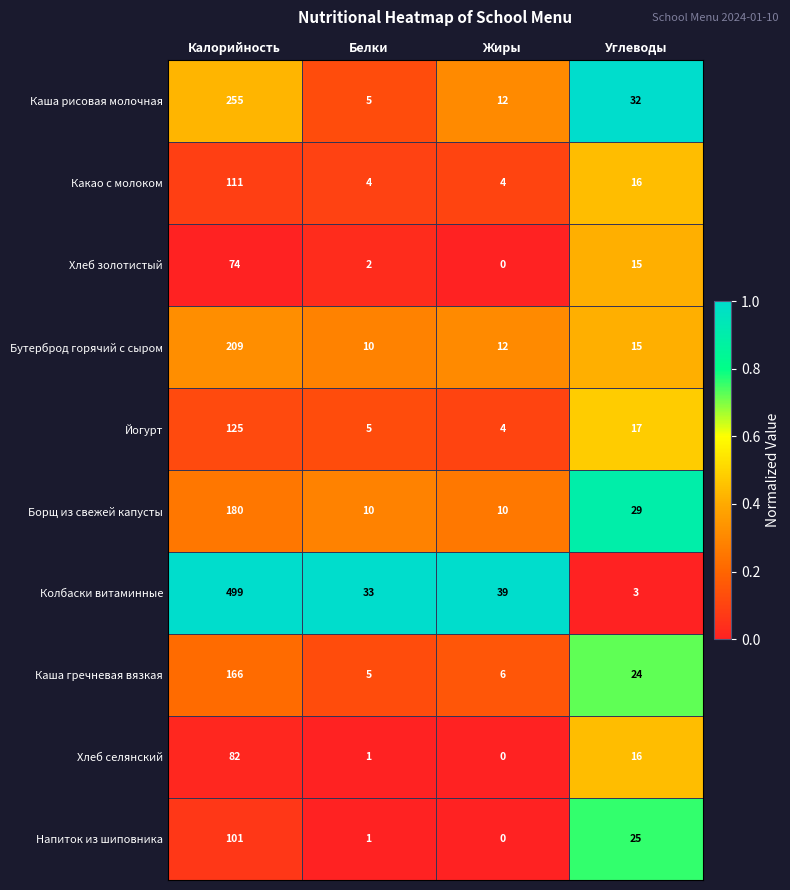

What is the maximum value shown in the chart?

499